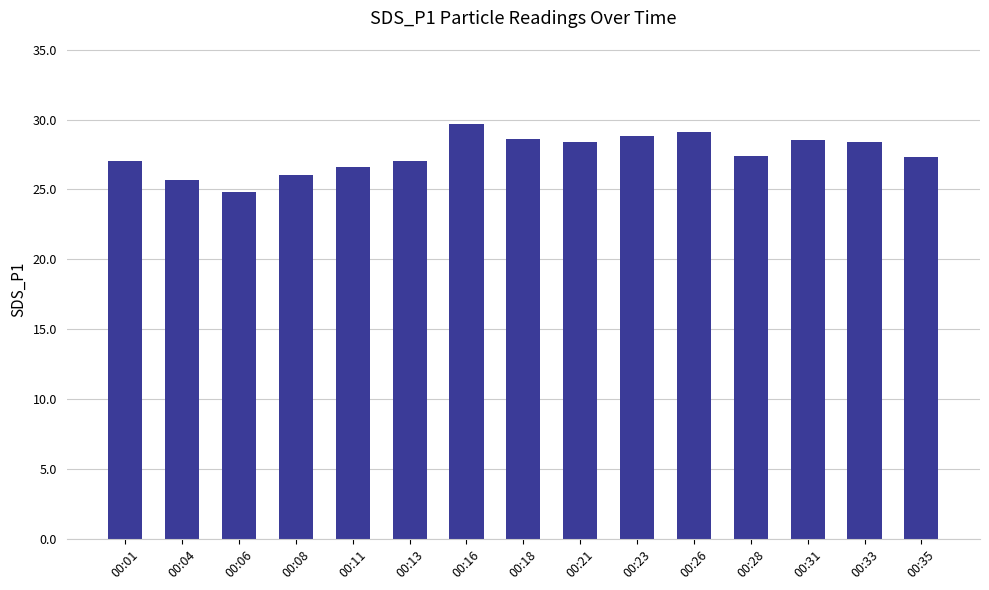

What is the ratio of the value at 00:33 to the value at 00:01?

1.1